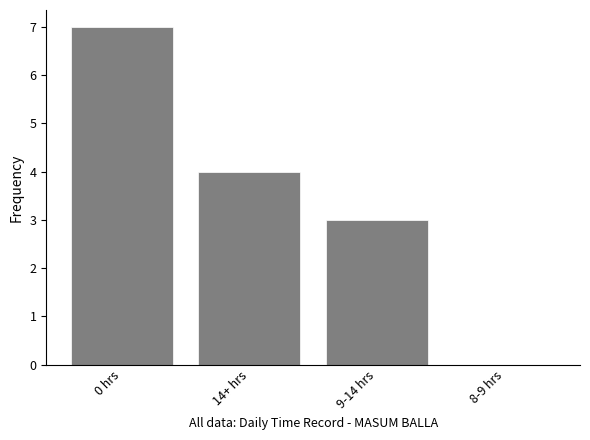

Is it true that the value at 9-14 hrs is 1?

False